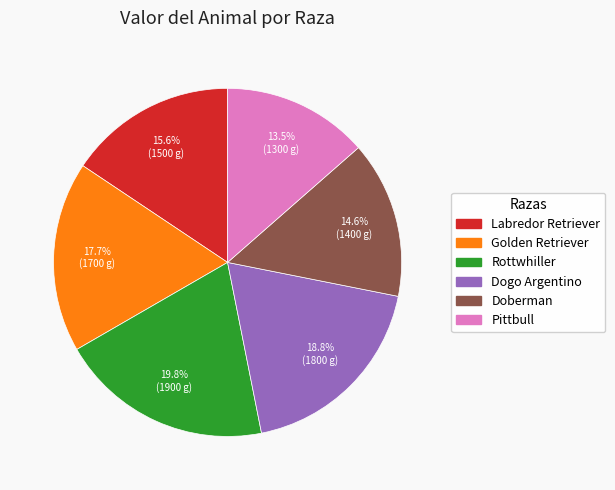

Rank the categories by value from highest to lowest.

Rottwhiller, Dogo Argentino, Golden Retriever, Labredor Retriever, Doberman, Pittbull